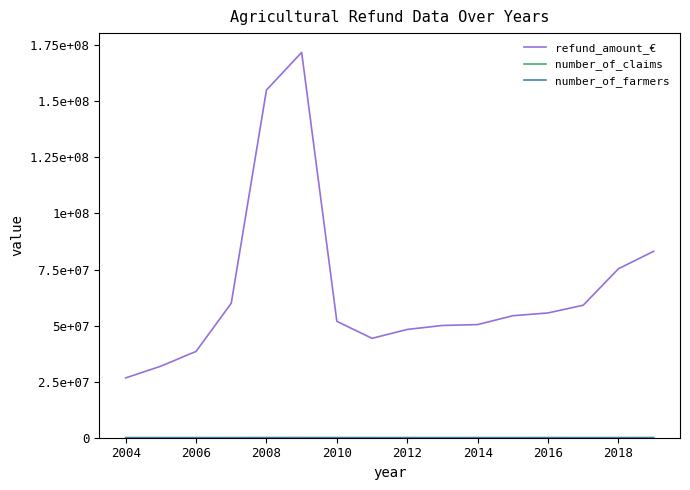

Is this an area chart (filled region under the line)?

No